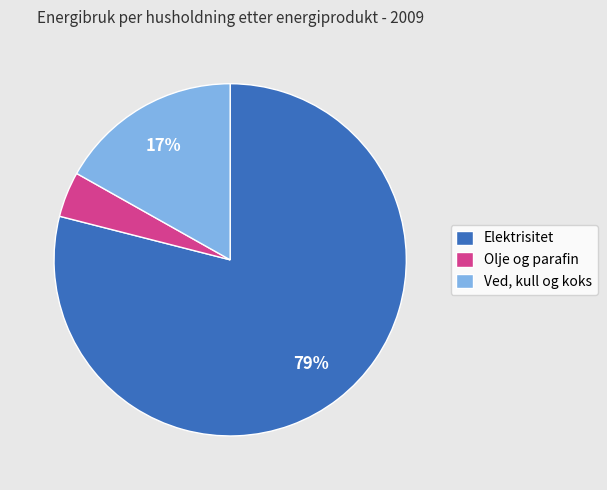

Between Olje og parafin and Ved, kull og koks, which is larger?

Ved, kull og koks